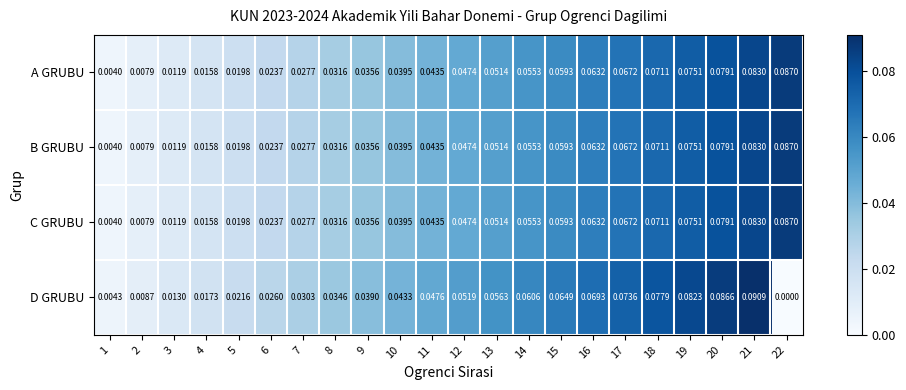

Is the value of C GRUBU at 9 greater than the value of D GRUBU at 8?

Yes